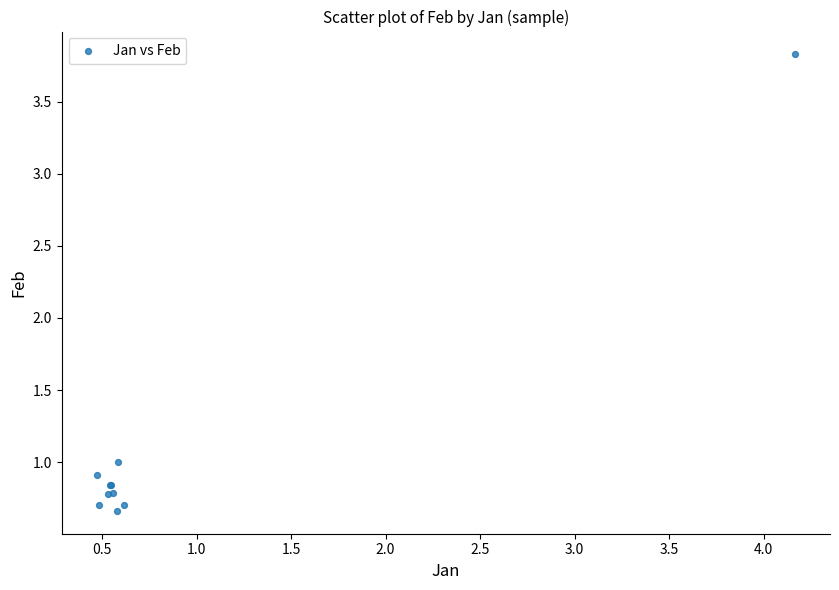

What Y value in the scatter plot is closest to 2?

1.0